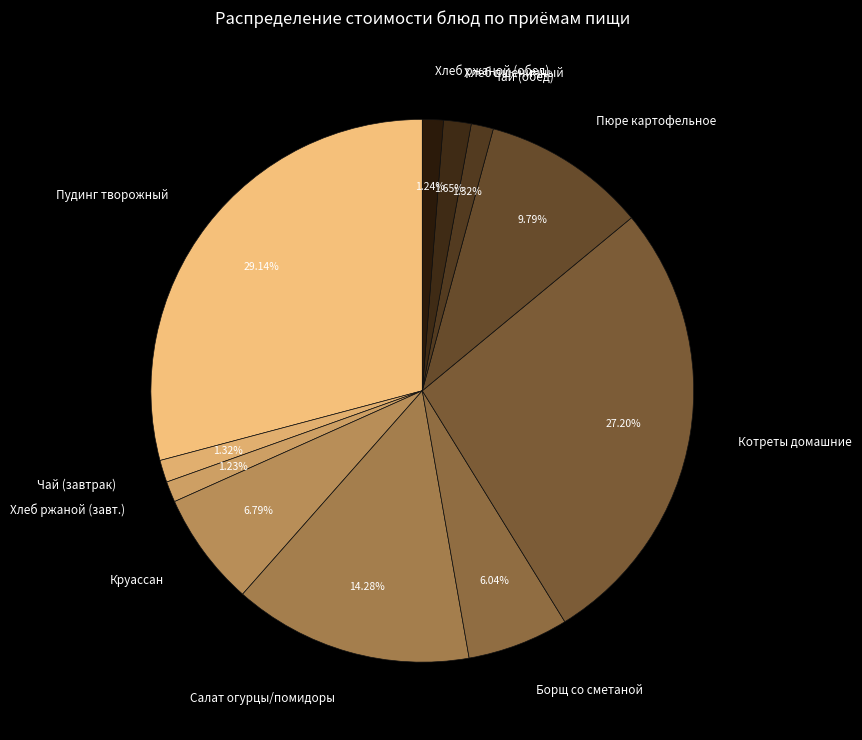

Approximately how many times larger is the value at Салат огурцы/помидоры compared to Борщ со сметаной?

2.4